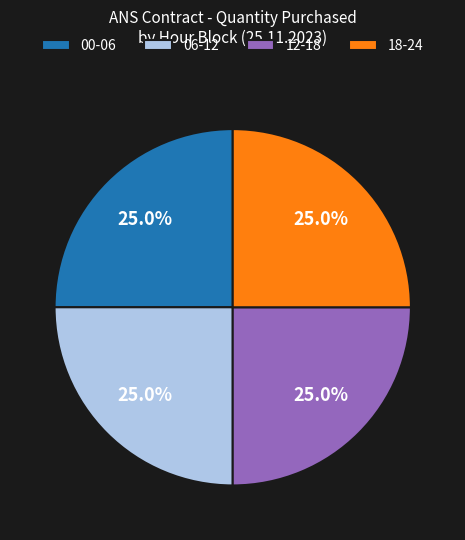

How many slices are in this pie chart?

4